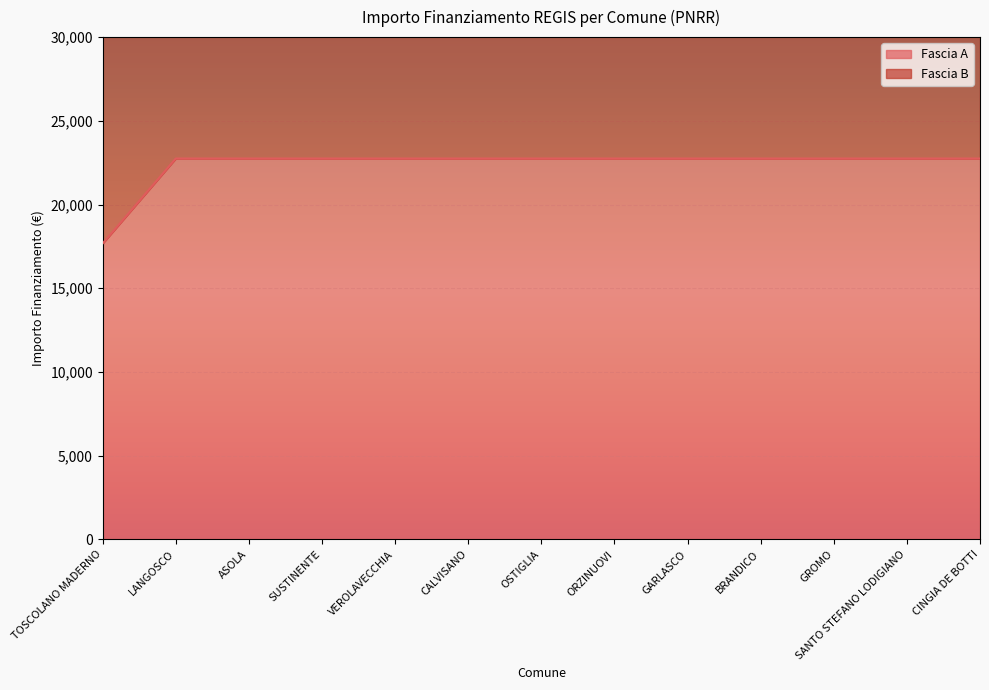

What is the sum of the values at SUSTINENTE and GROMO?

45500.0